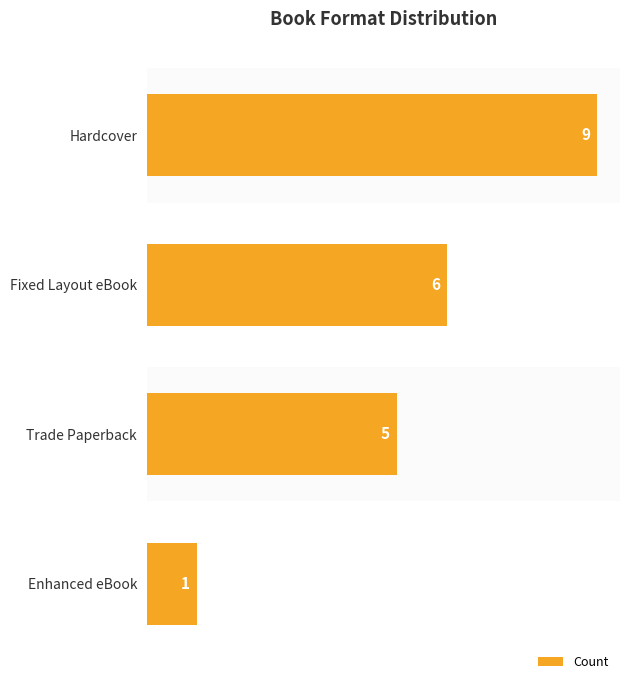

List the labels in order of value, largest first.

Hardcover, Fixed Layout eBook, Trade Paperback, Enhanced eBook